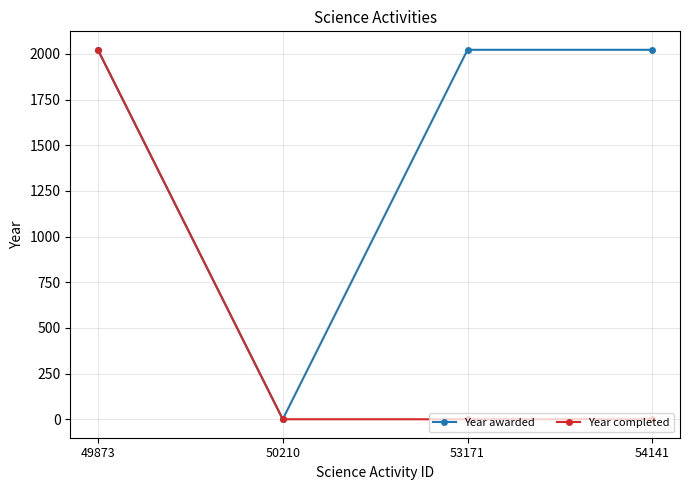

Which series changed the most between 49873 and 53171?

Year completed